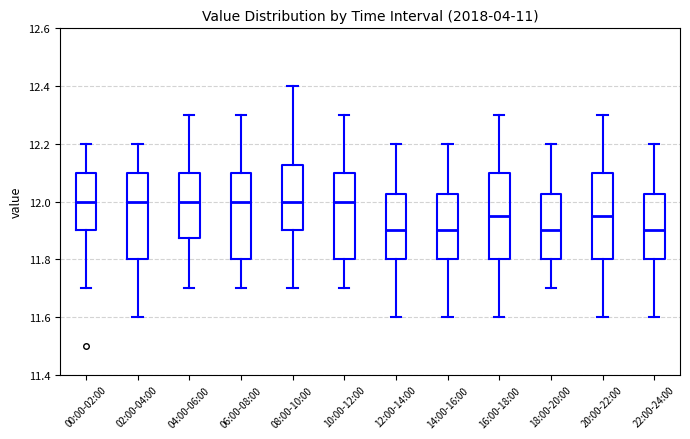

Where does the median line of the box for 02:00-04:00 sit on the y-axis? The values are not printed on the chart, so give them approximately, as read against the axis.

12.00